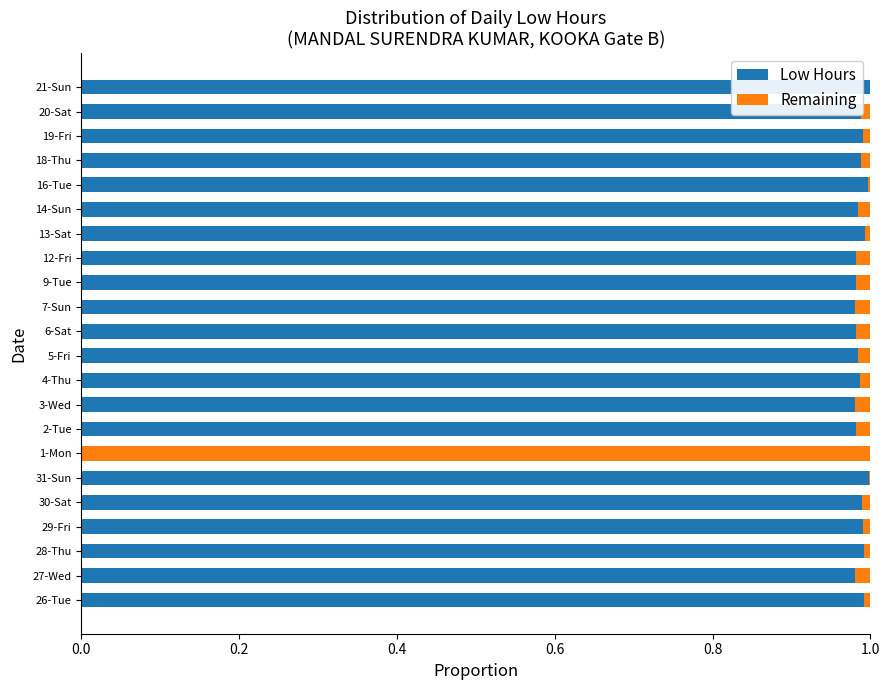

True or false: Low Hours has a value of 1.0 at 27-Wed.

True